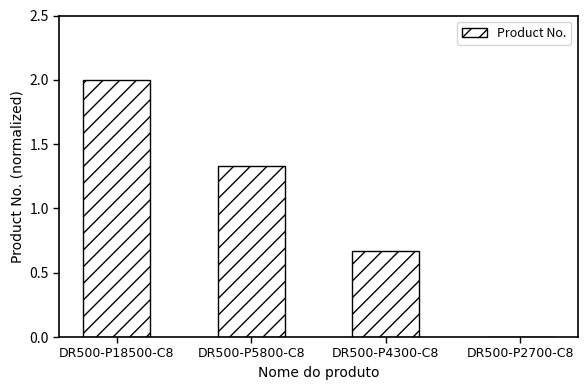

What is the sum of all values?

4.0